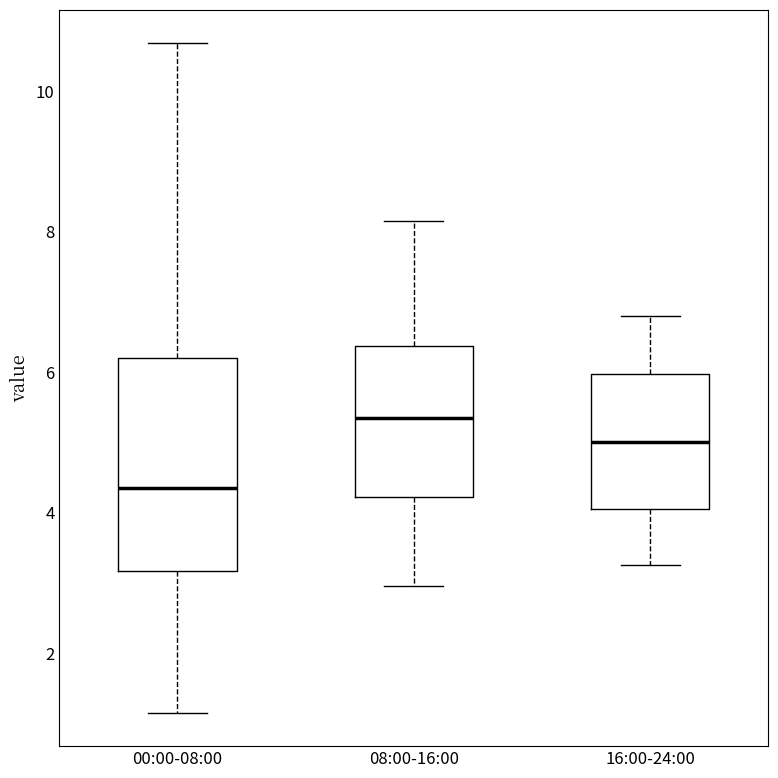

Reading left to right, transcribe this box plot: for each box, give where its median line is, the range the box spans, and where its two whiskers end, as read against the y-axis. The values are not printed on the chart, so give them approximately, as read against the axis.

00:00-08:00: median 4.4, box 3.2 to 6.2, whiskers 1.2 to 10.6
08:00-16:00: median 5.4, box 4.2 to 6.4, whiskers 3.0 to 8.2
16:00-24:00: median 5.0, box 4.0 to 6.0, whiskers 3.2 to 6.8